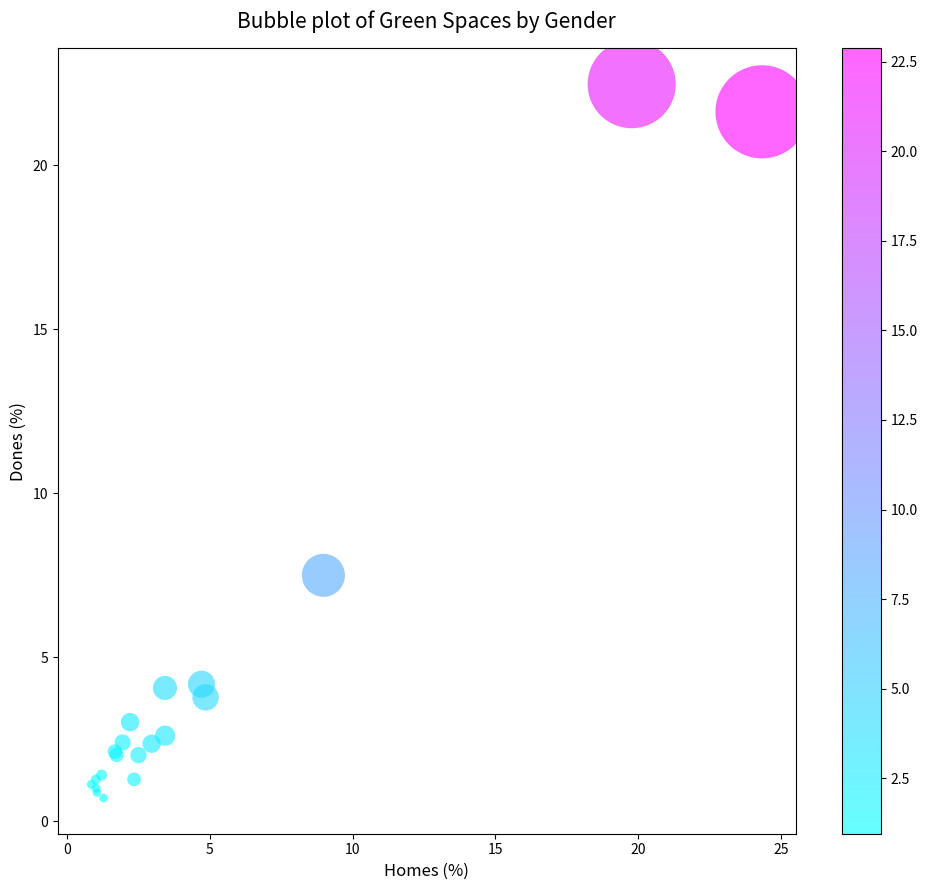

What Y value in the scatter plot is closest to 11?

7.5